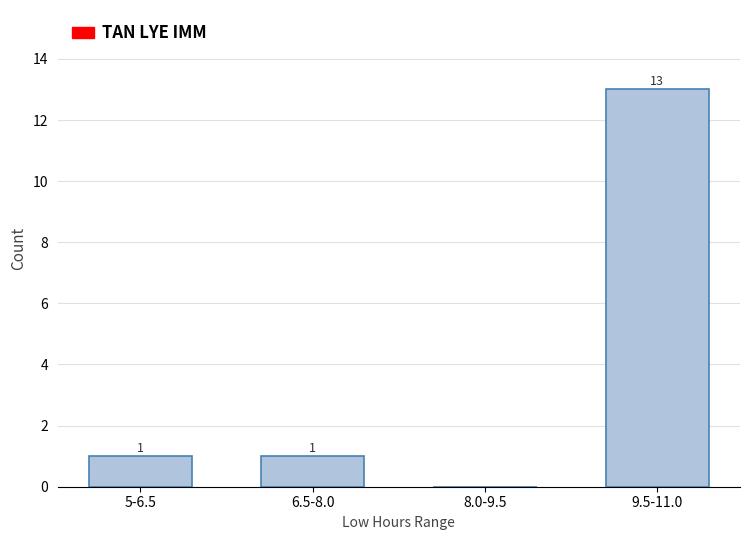

Reading left to right, what are all the values shown in this chart?

5-6.5=1	6.5-8.0=1	8.0-9.5=0	9.5-11.0=13